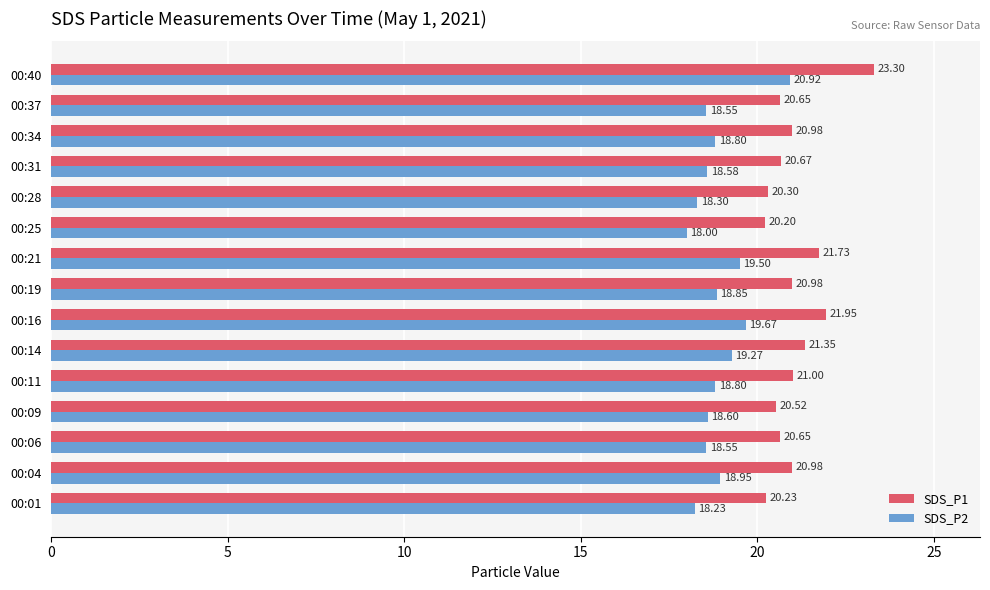

Which category has the highest value across all series?

00:40